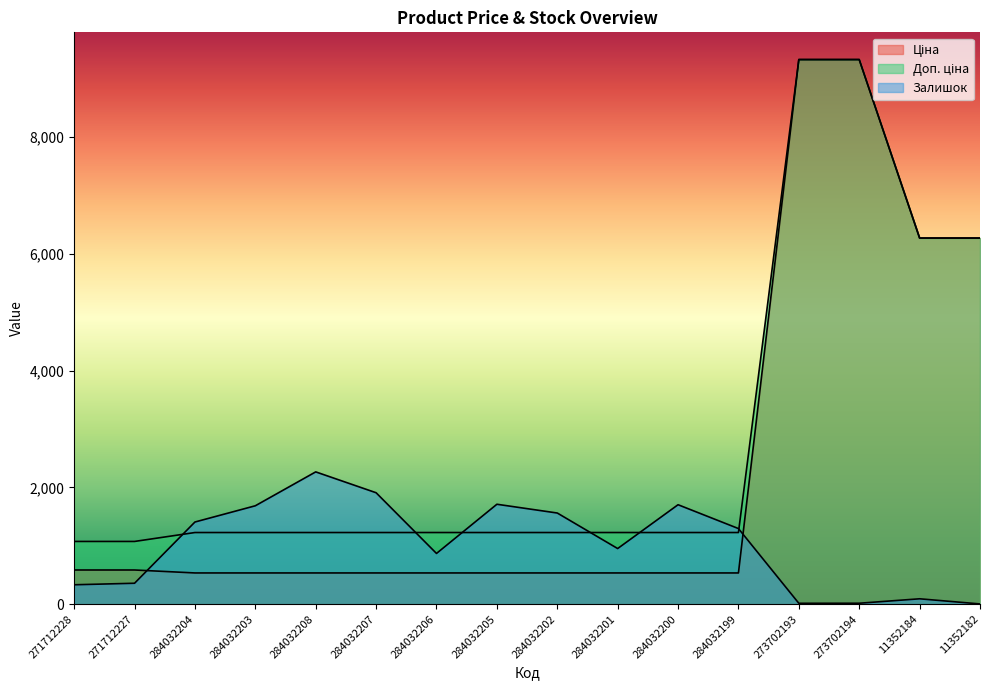

What are all the series names shown in the legend?

Ціна, Доп. ціна, Залишок